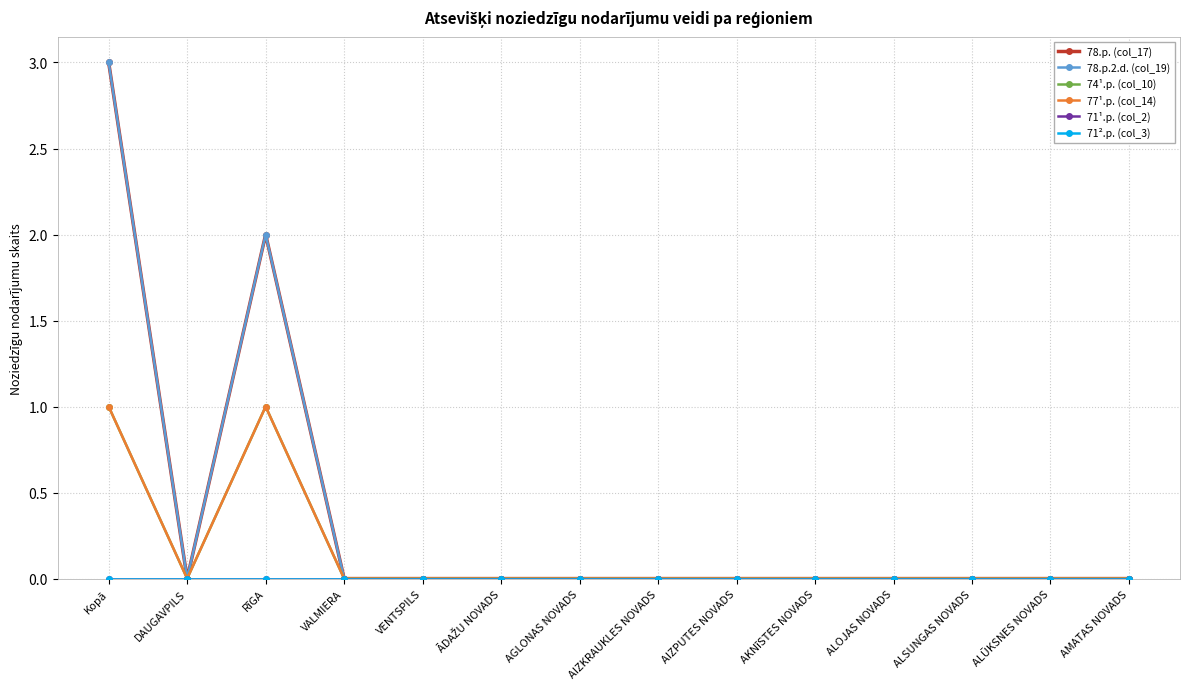

At RīGA, list the series in order from smallest to largest.

71¹.p. (col_2), 71².p. (col_3), 74¹.p. (col_10), 77¹.p. (col_14), 78.p. (col_17), 78.p.2.d. (col_19)